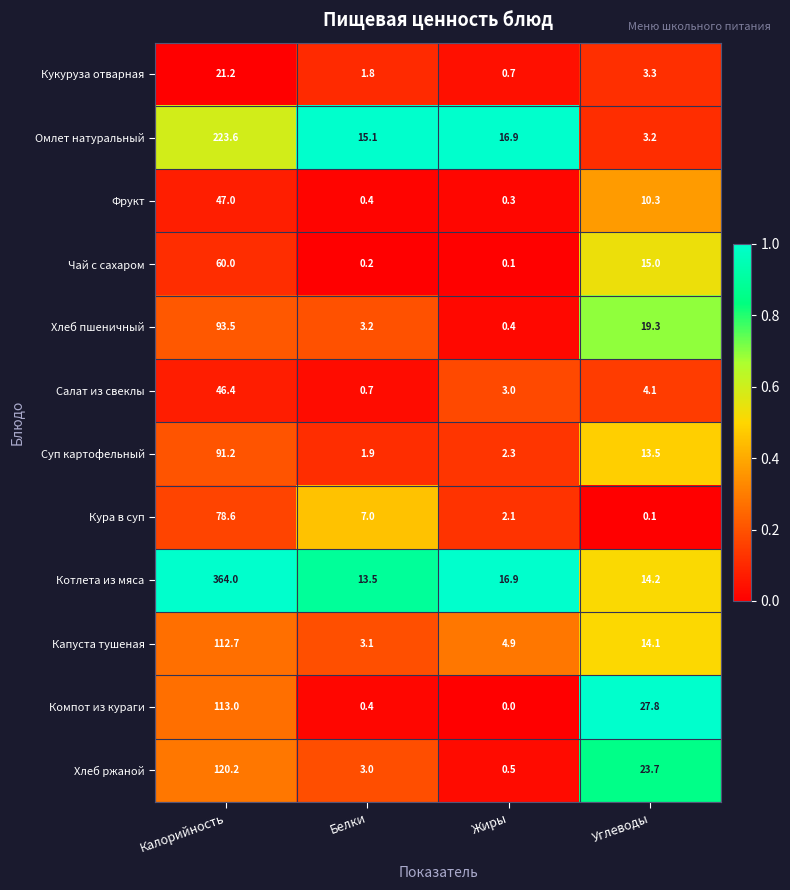

Which category has the highest value in the Кукуруза отварная series?

Калорийность